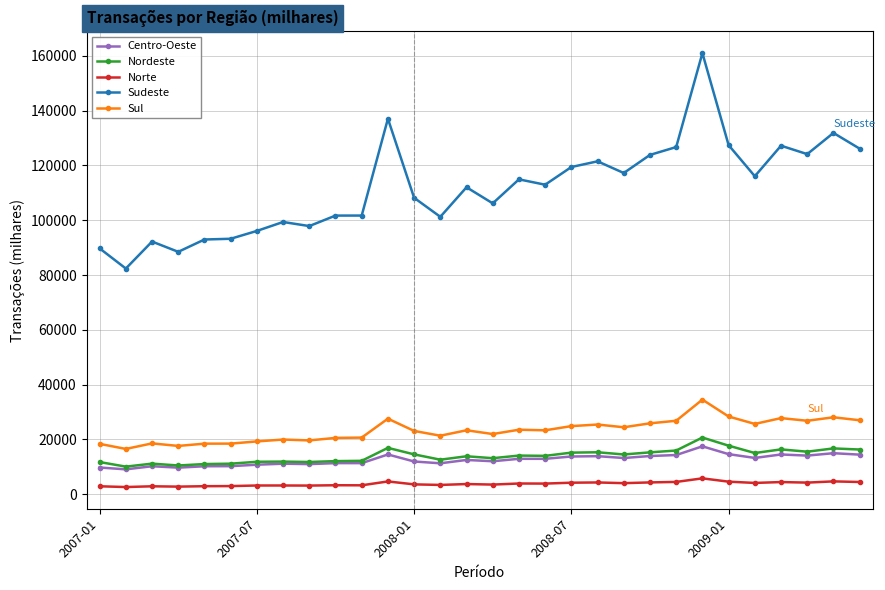

What is the value of the Sul point at the 26th from the left?

25660.6